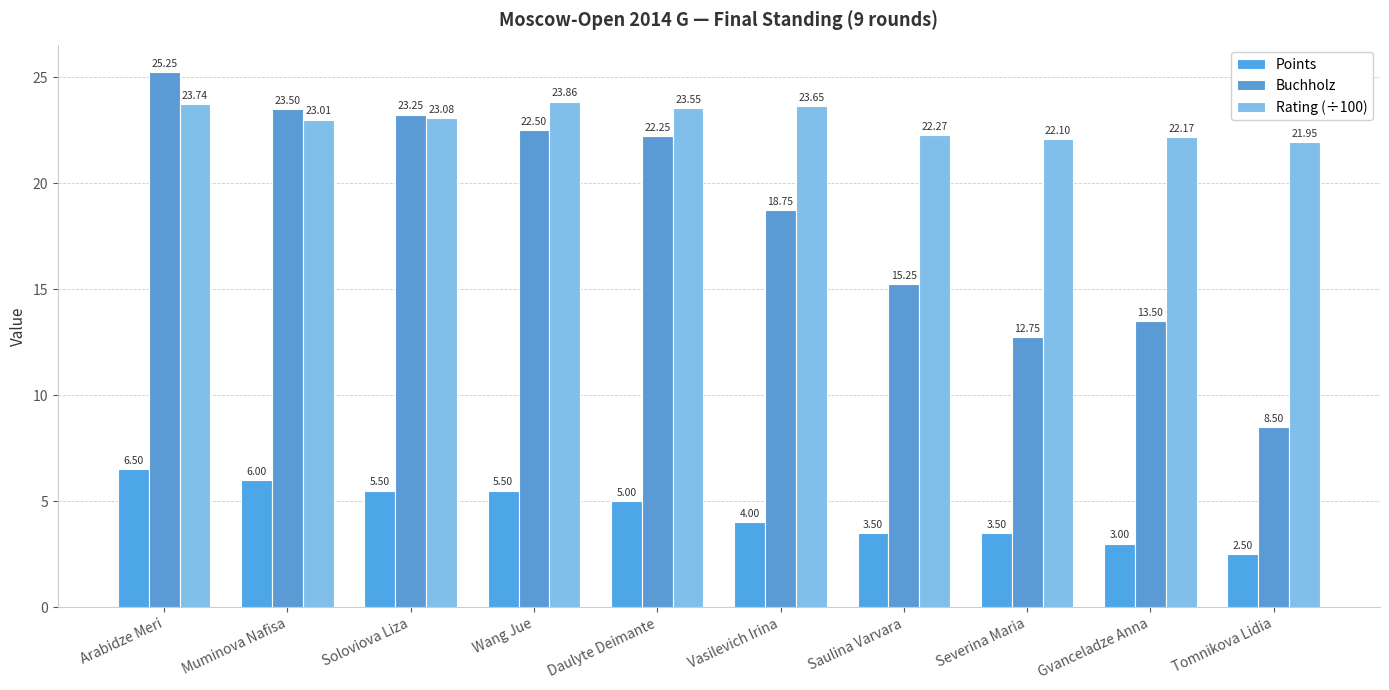

True or false: Rating (÷100) has a value of 23.9 at Wang Jue.

True